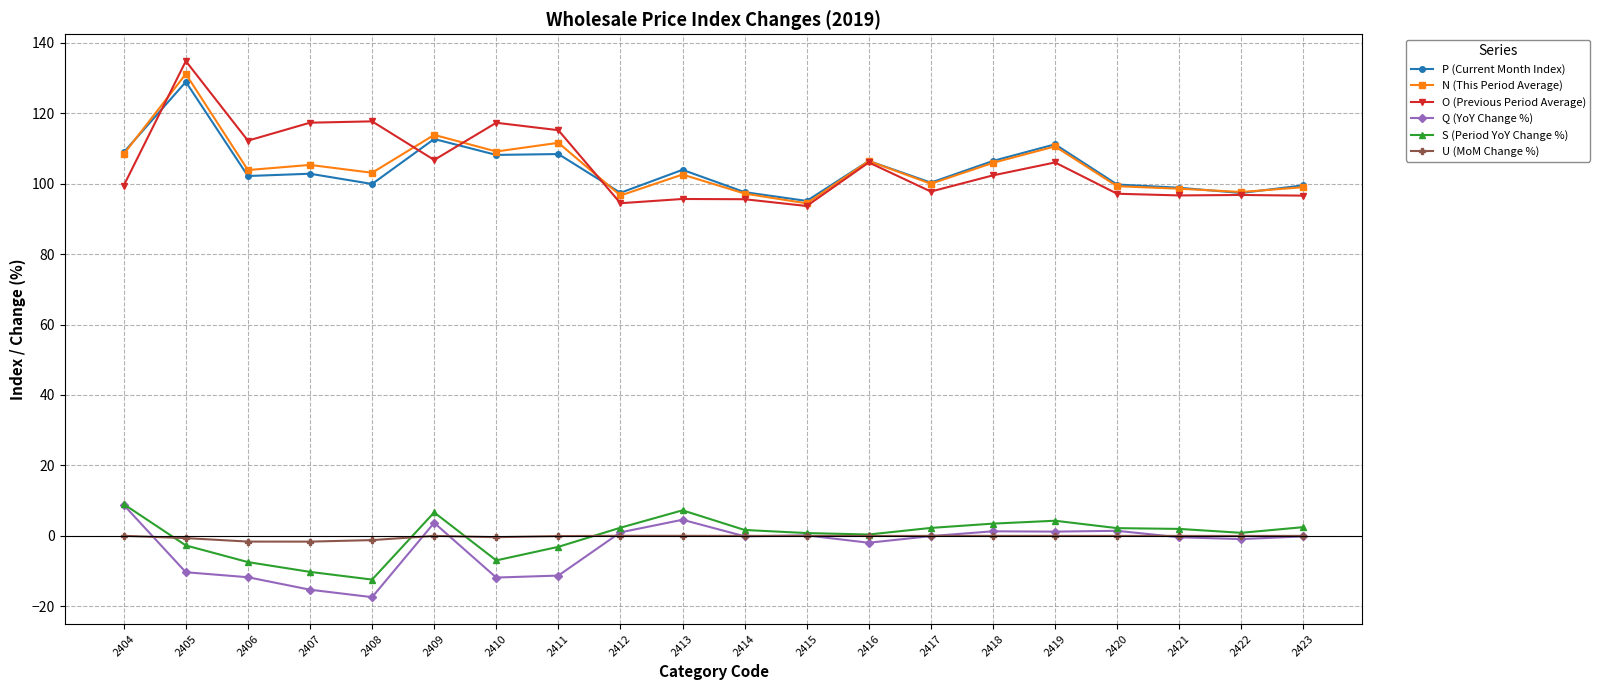

Which series has the largest range (max minus min)?

O (Previous Period Average)